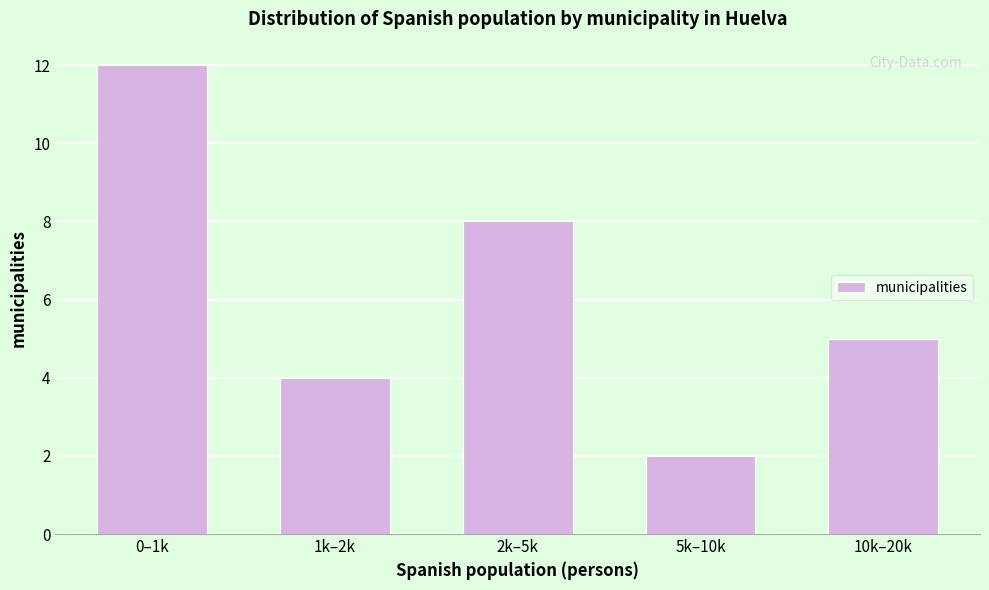

Reading left to right, extract all data points from this chart.

0–1k=12	1k–2k=4	2k–5k=8	5k–10k=2	10k–20k=5